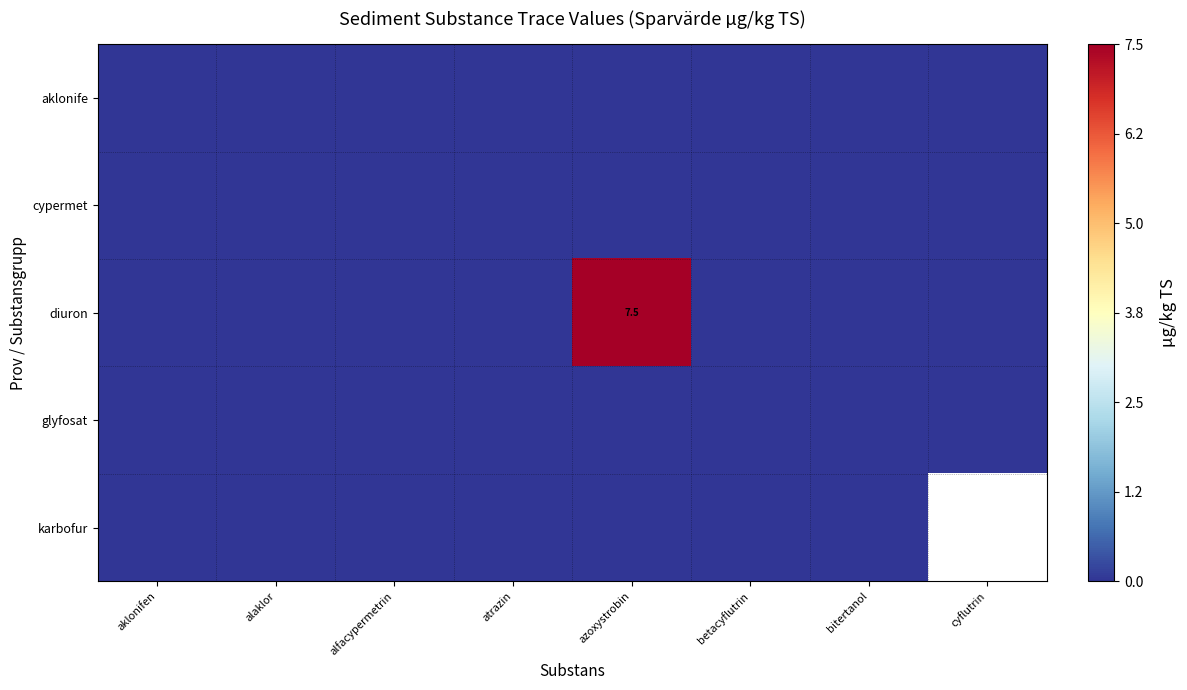

Is it true that cypermet equals 0.0 at alaklor?

True